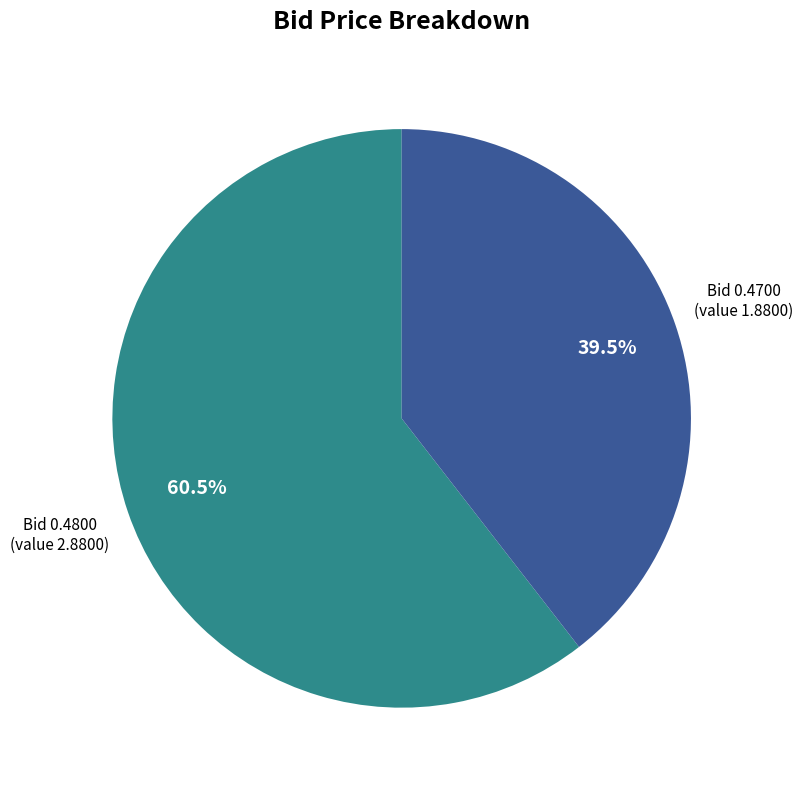

Is there a majority slice in this chart?

Yes